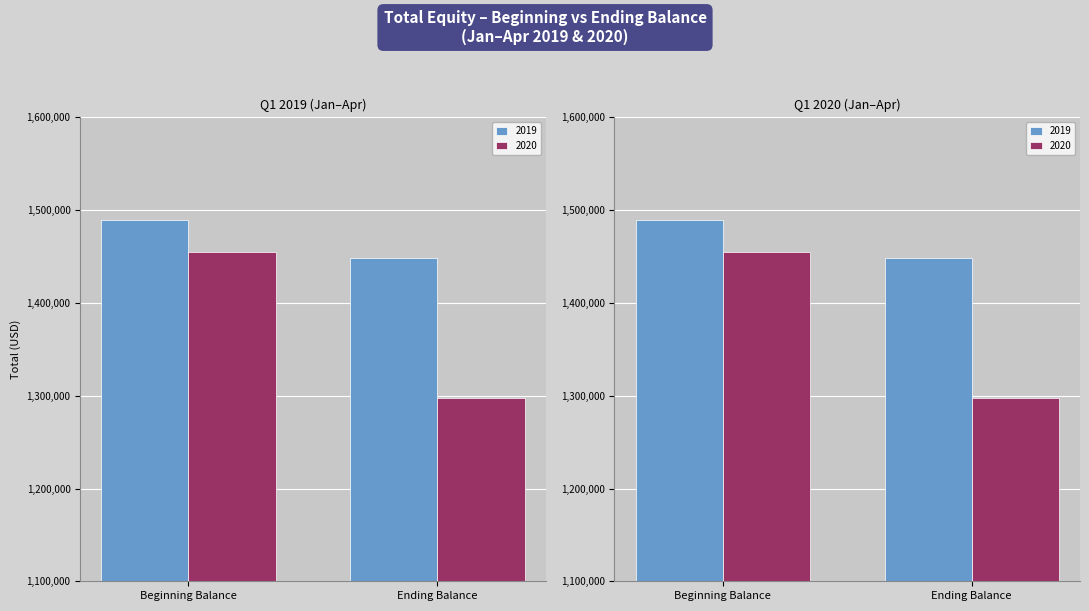

What is the sum of all 2019 values?

2937069